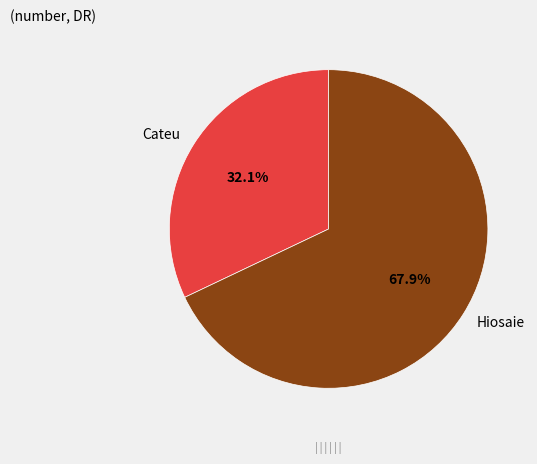

What percentage is NOT represented by Cateu?

67.9%